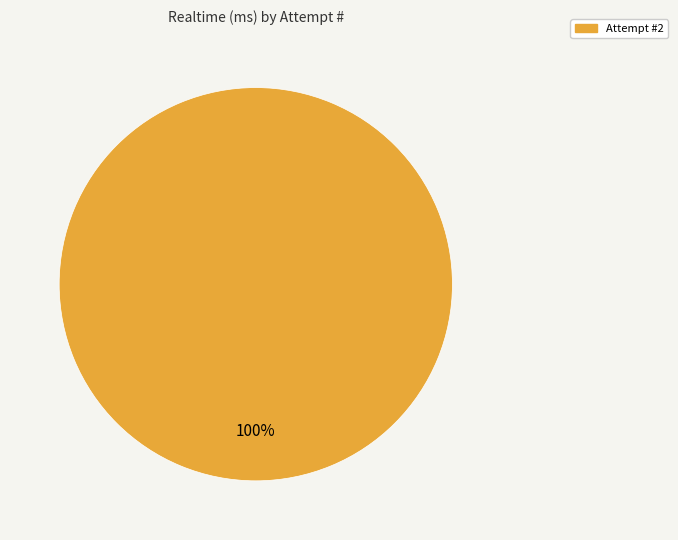

Is there a majority slice in this chart?

Yes